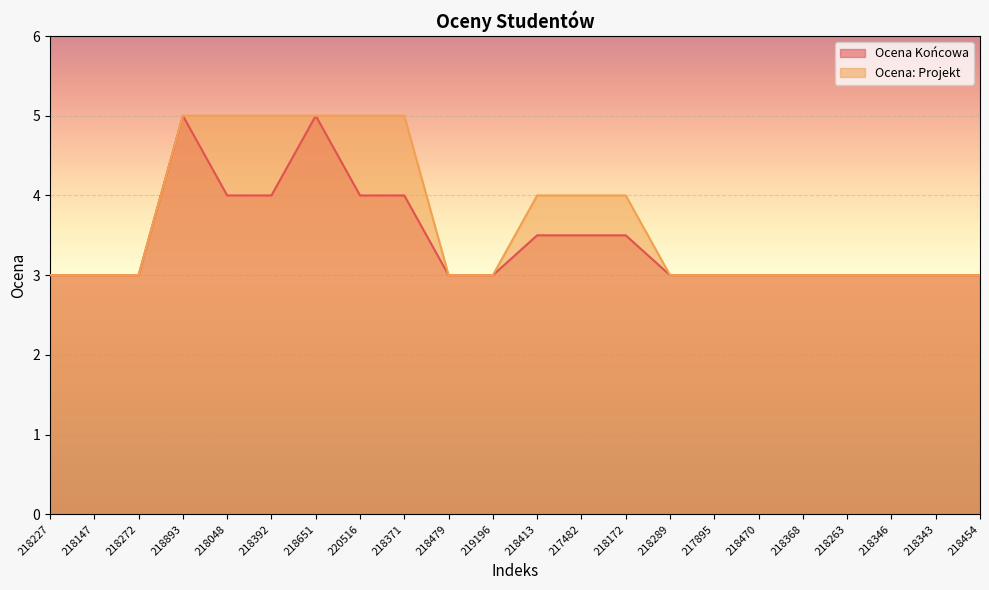

How many Ocena: Projekt values are between 3 and 5?

22